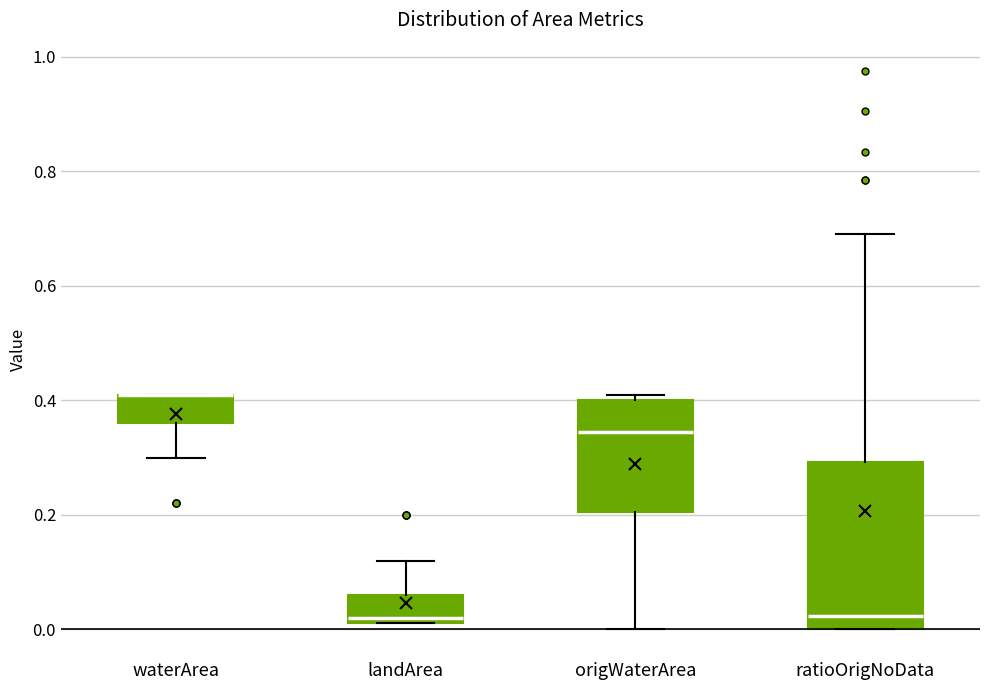

Reading left to right, transcribe this box plot: for each box, give where its median line is, the range the box spans, and where its two whiskers end, as read against the y-axis. The values are not printed on the chart, so give them approximately, as read against the axis.

waterArea: median 0.42 (drawn on the box's upper edge), box 0.36 to 0.42, whiskers 0.30 to 0.42
landArea: median 0.02 (just above the box's lower edge), box 0.02 to 0.06, whiskers 0.02 to 0.12
origWaterArea: median 0.34, box 0.20 to 0.40, whiskers 0.00 to 0.42
ratioOrigNoData: median 0.02, box 0.00 to 0.30, whiskers 0.00 to 0.70